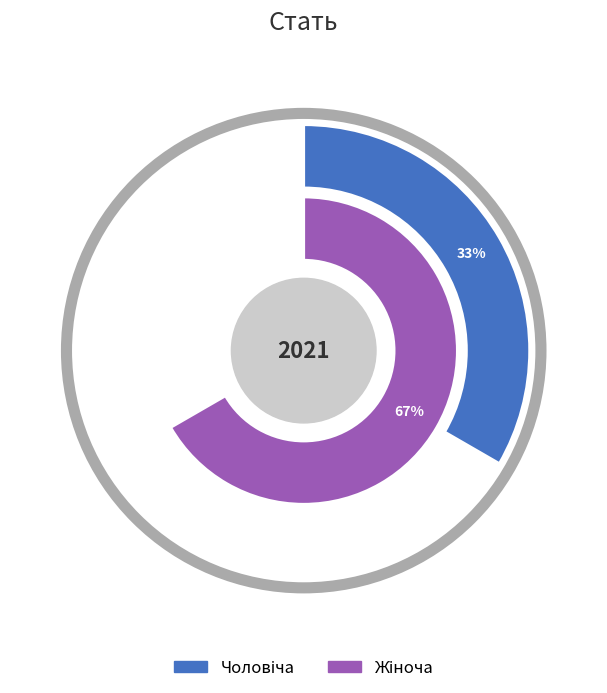

Does Жіноча account for over 50% of the chart?

Yes